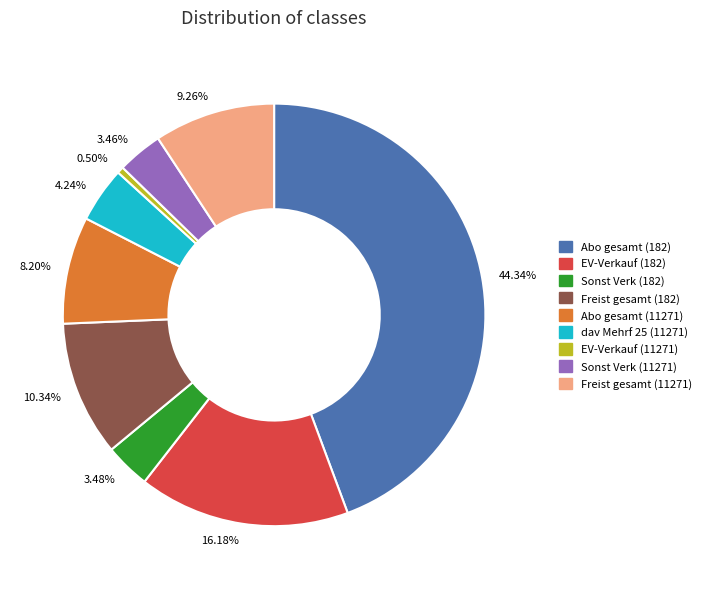

Is 3.46% the majority of the pie?

No